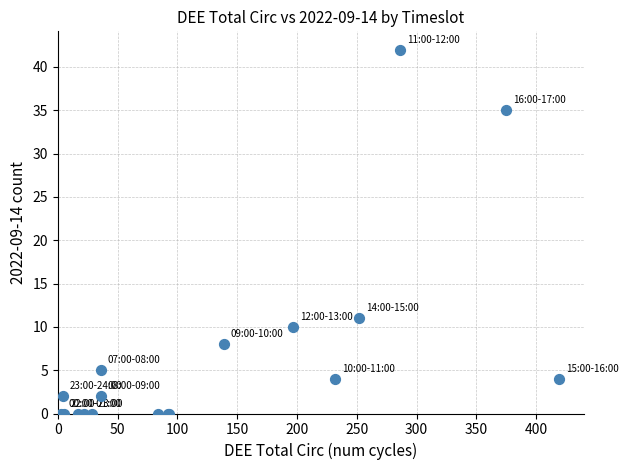

What Y value in the scatter plot is closest to 21?

11